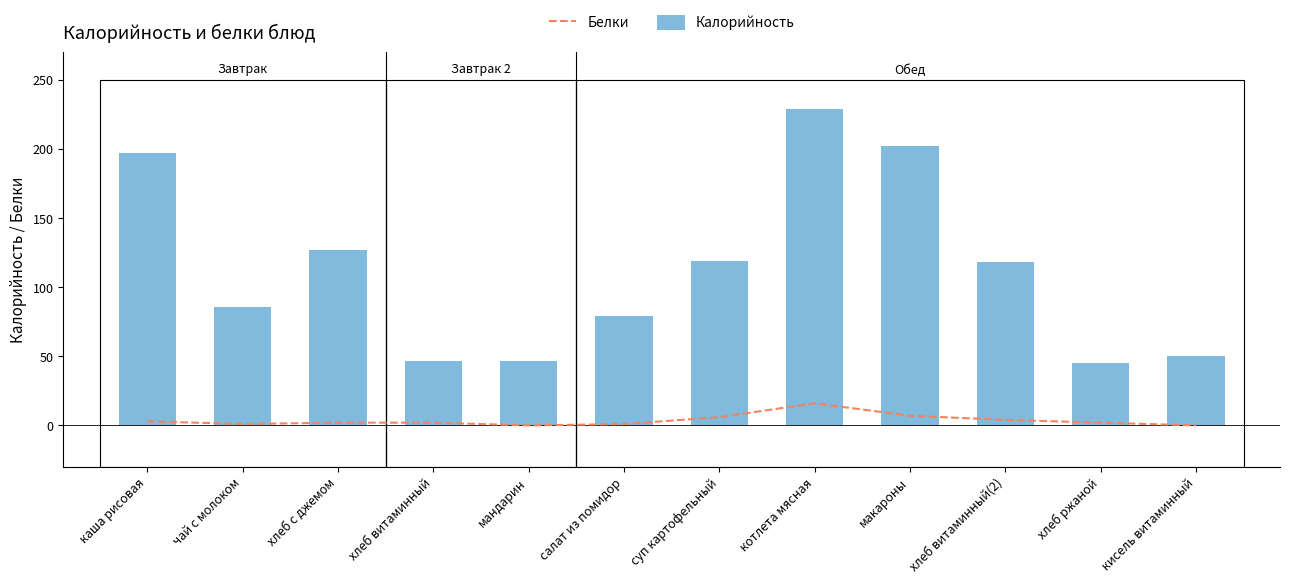

At how many categories does at least one series exceed 55?

8